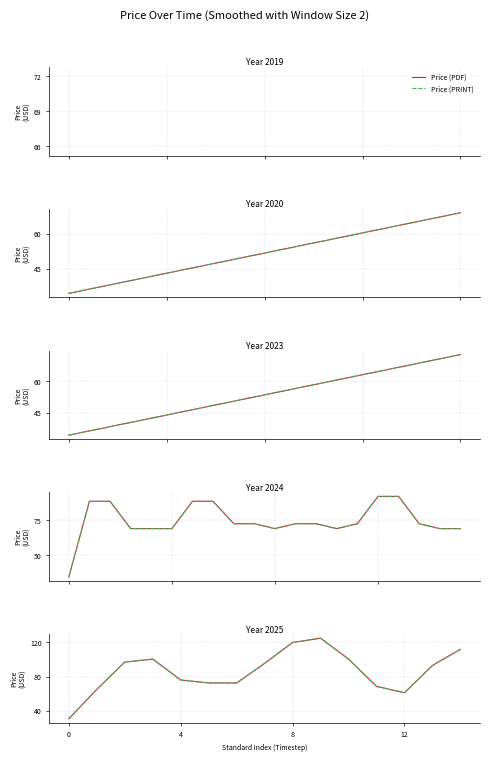

What is the difference between the maximum and minimum values in the Price (PRINT) series?

94.5